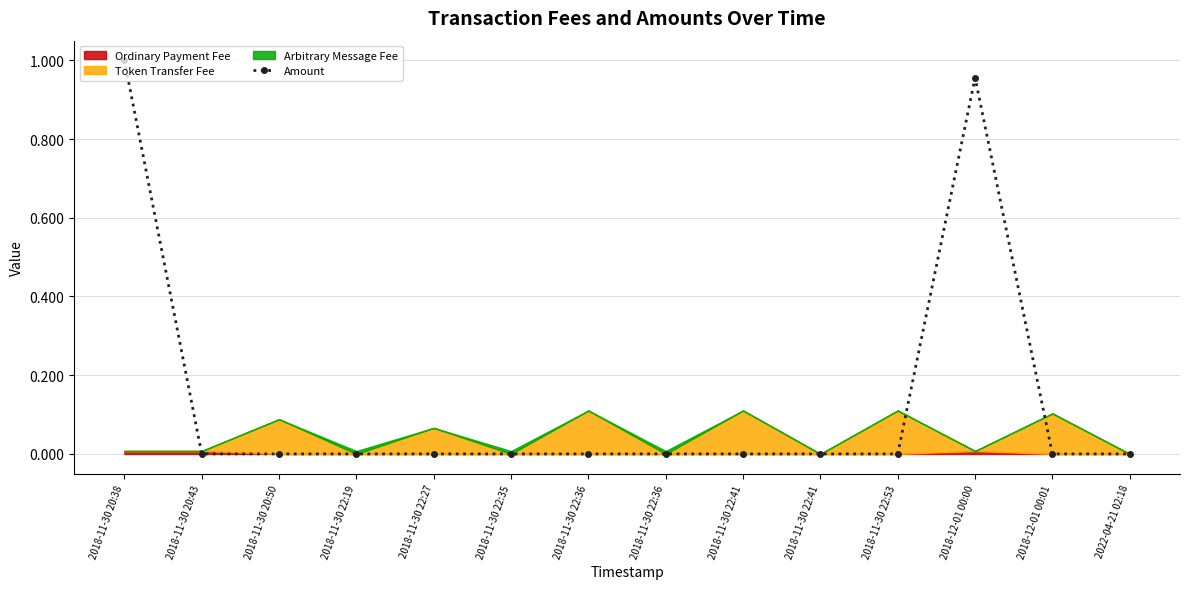

List the labels in order of value, largest first.

2018-11-30 20:38, 2018-12-01 00:00, 2022-04-21 02:18, 2018-11-30 20:43, 2018-11-30 20:50, 2018-11-30 22:19, 2018-11-30 22:27, 2018-11-30 22:35, 2018-11-30 22:36, 2018-11-30 22:36, 2018-11-30 22:41, 2018-11-30 22:41, 2018-11-30 22:53, 2018-12-01 00:01